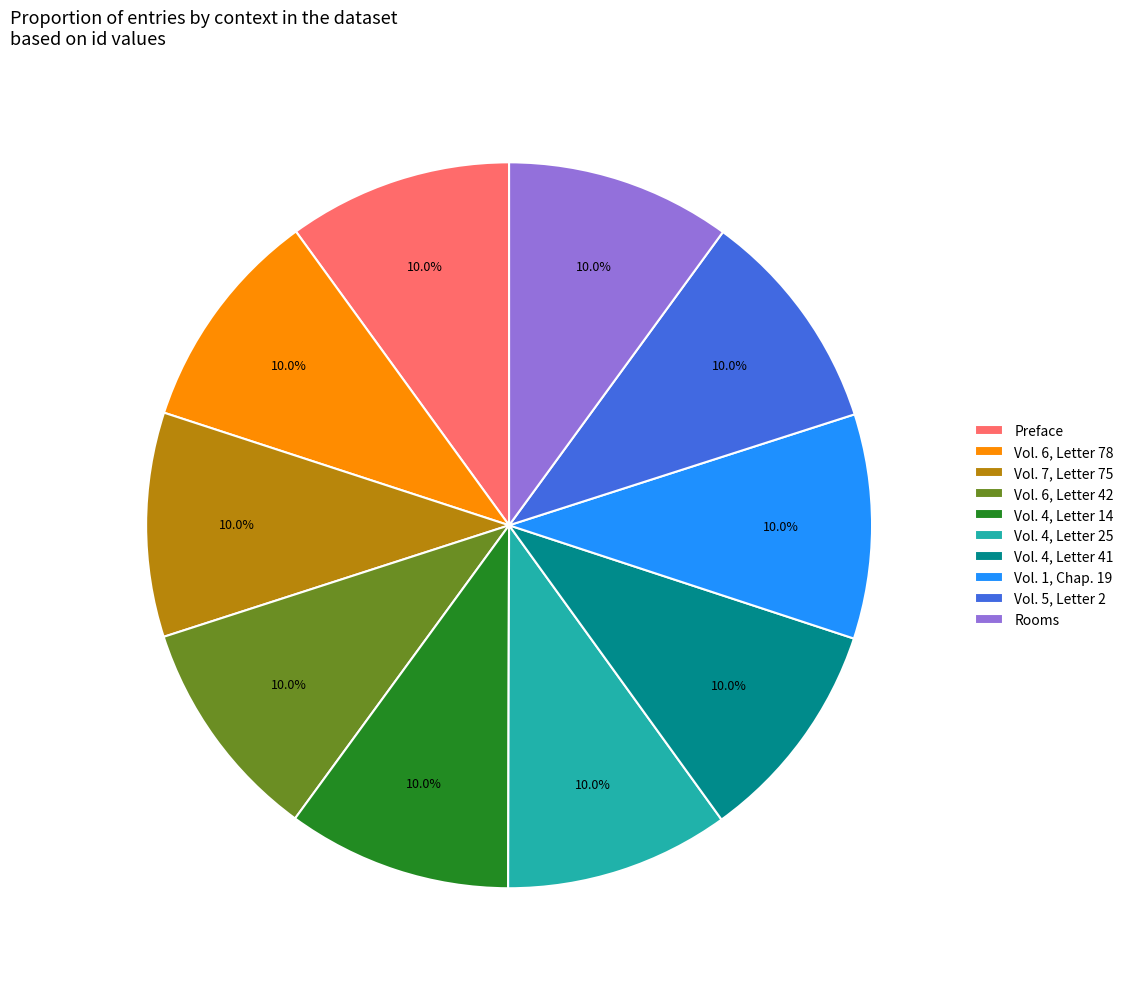

Does Preface account for over 50% of the chart?

No